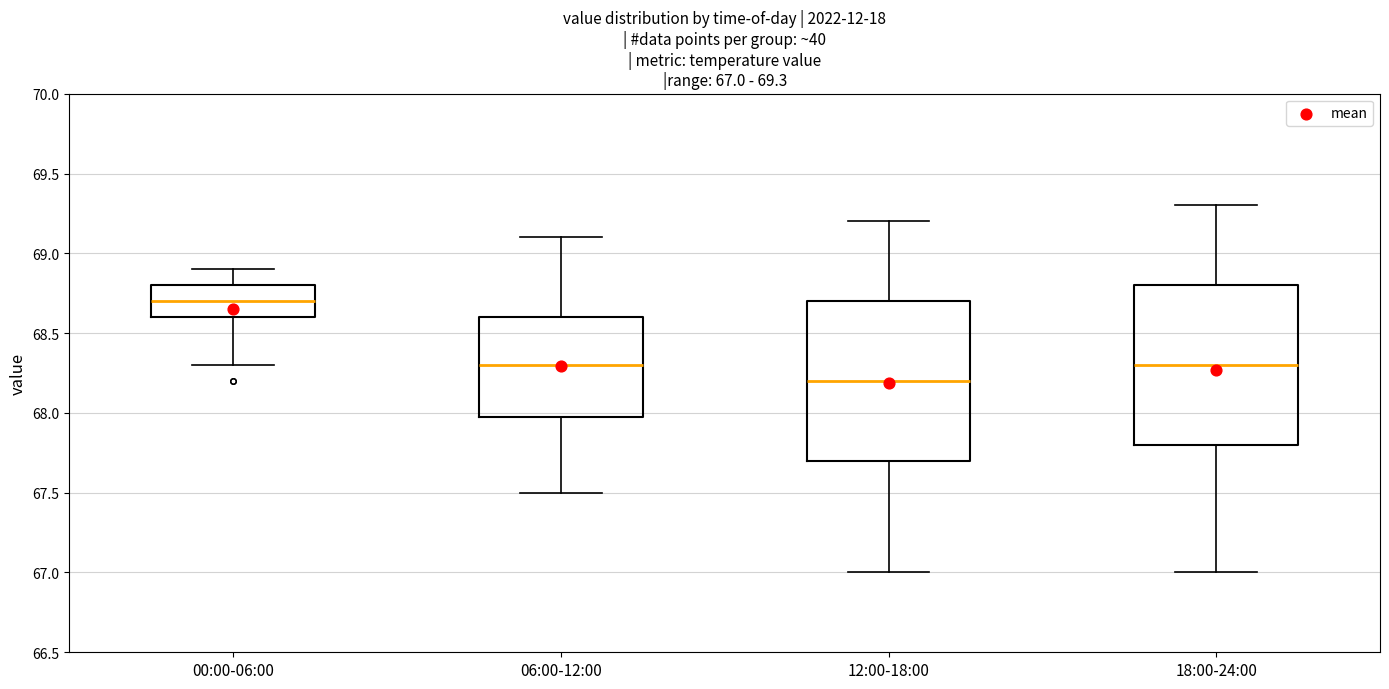

Which box's median line is the highest?

00:00-06:00